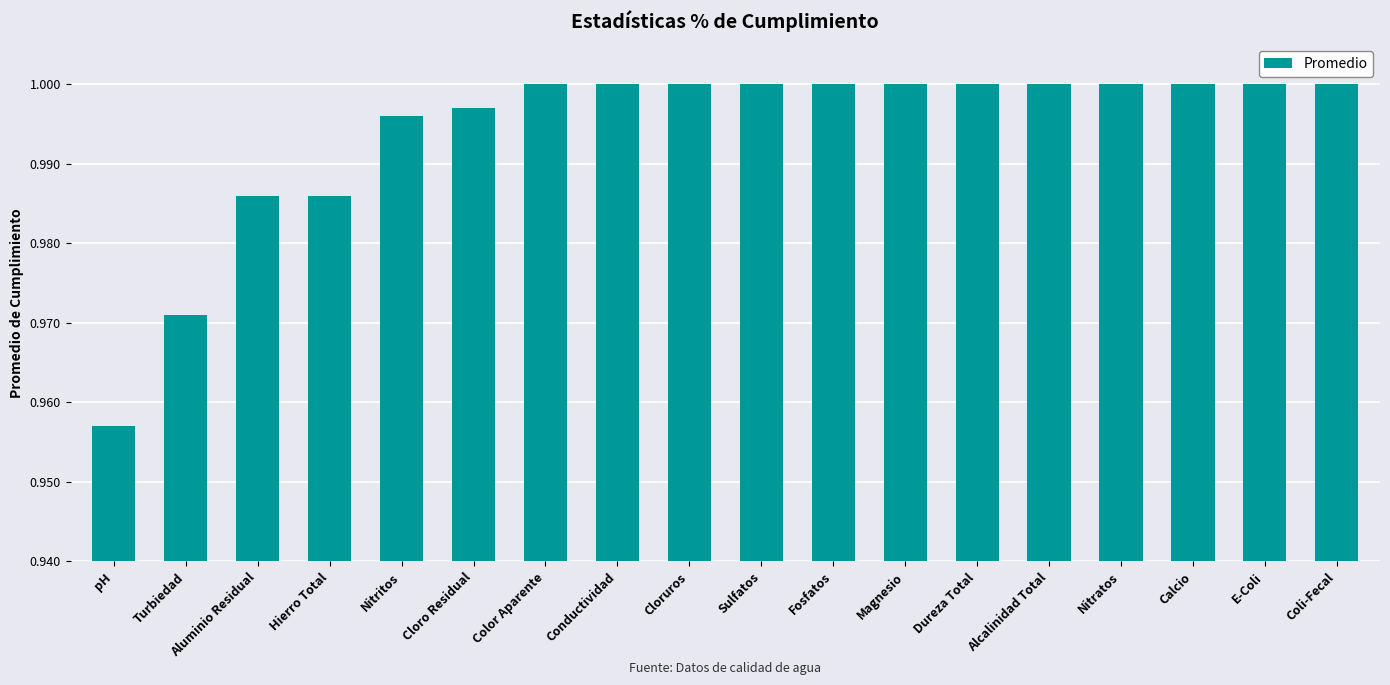

Are the bars grouped side by side (vs. stacked)?

No